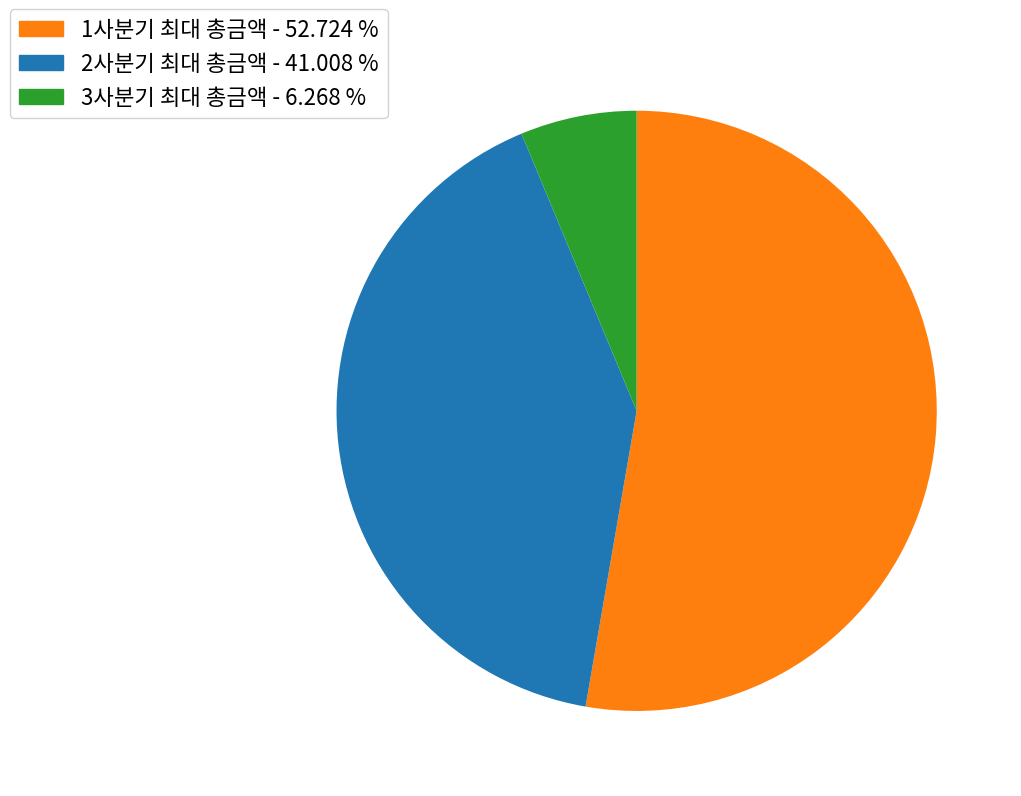

Which has a higher value, 2사분기 최대 총금액 - 41.008 % or 3사분기 최대 총금액 - 6.268 %?

2사분기 최대 총금액 - 41.008 %